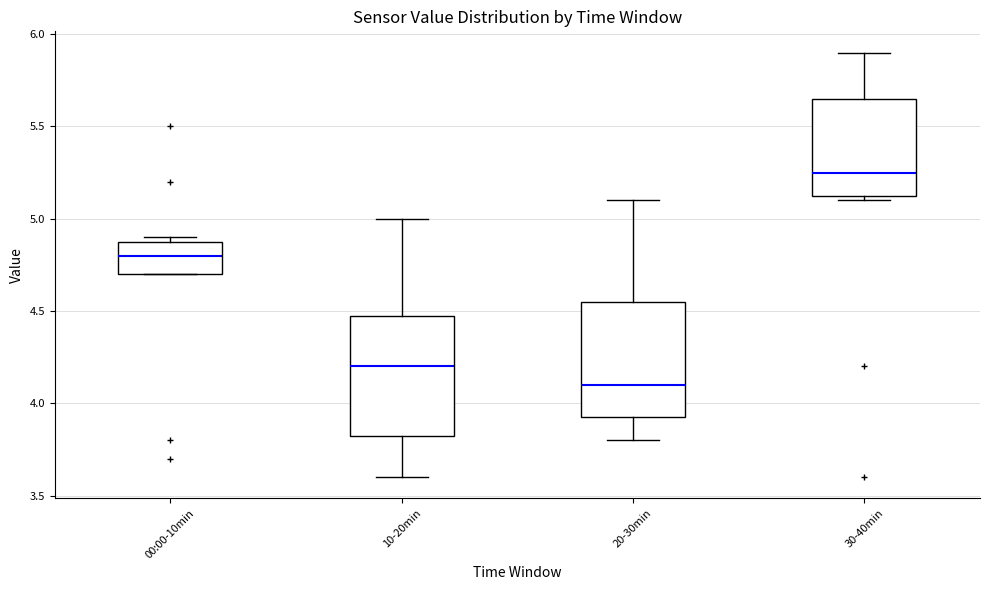

Reading left to right, read every box against the y-axis: the position of its median line, the range the box covers, and the ends of its whiskers. The values are not printed on the chart, so give them approximately, as read against the axis.

00:00-10min: median 4.80, box 4.70 to 4.90, whiskers 4.70 to 4.90 (just above the box's upper edge)
10-20min: median 4.20, box 3.85 to 4.50, whiskers 3.60 to 5.00
20-30min: median 4.10, box 3.95 to 4.55, whiskers 3.80 to 5.10
30-40min: median 5.25, box 5.15 to 5.65, whiskers 5.10 to 5.90